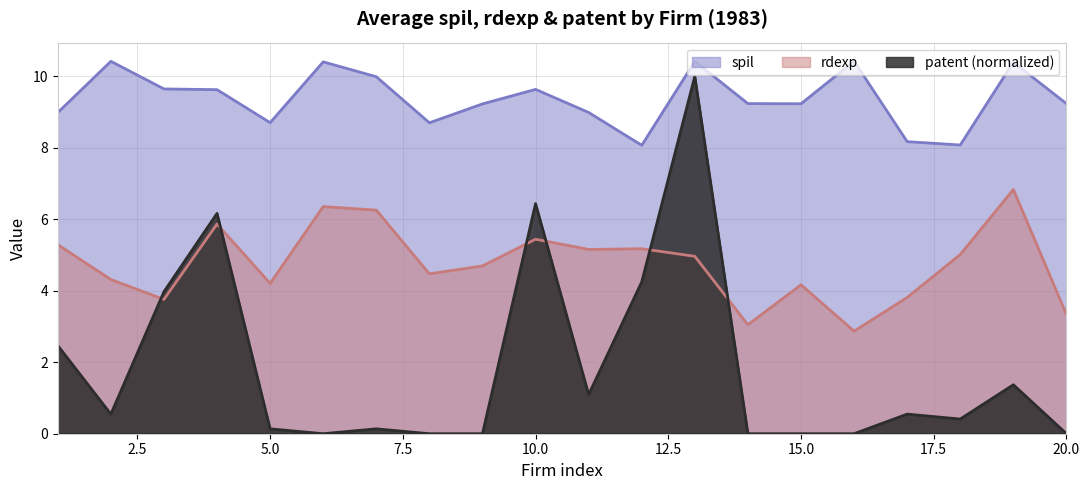

How many values in the spil series are below 9?

7